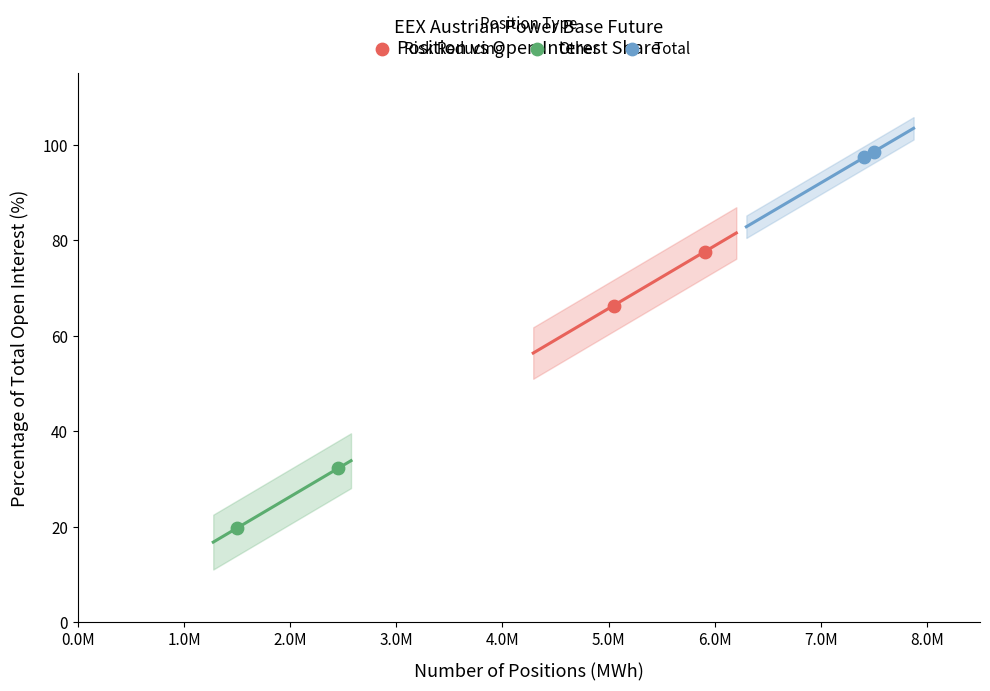

Which series reaches the maximum Y coordinate?

Total